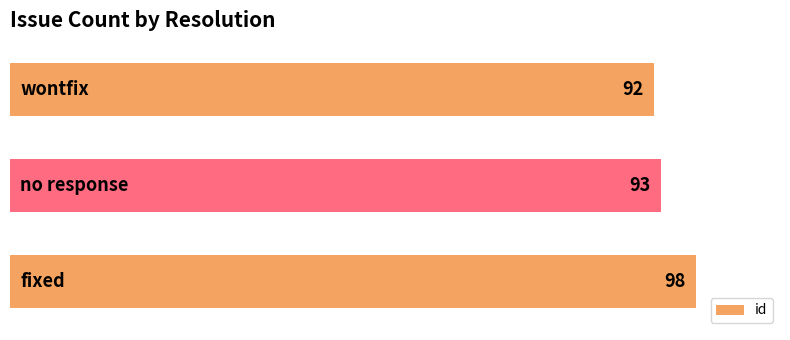

What is the minimum value shown in the chart?

92